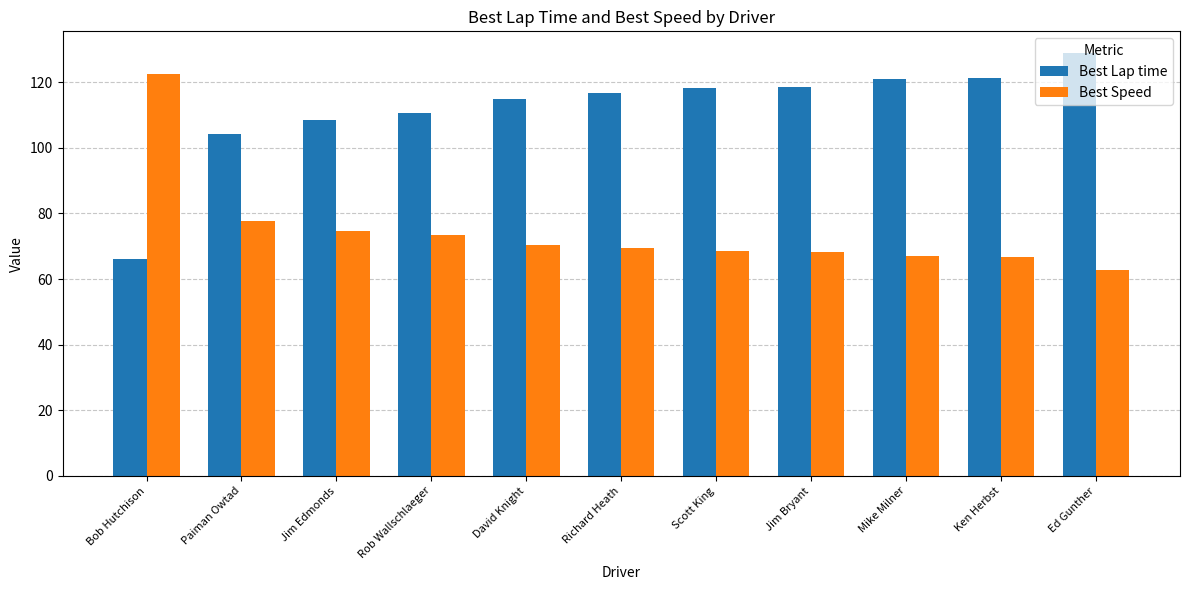

What is the spread (max minus min) of values at David Knight?

44.5